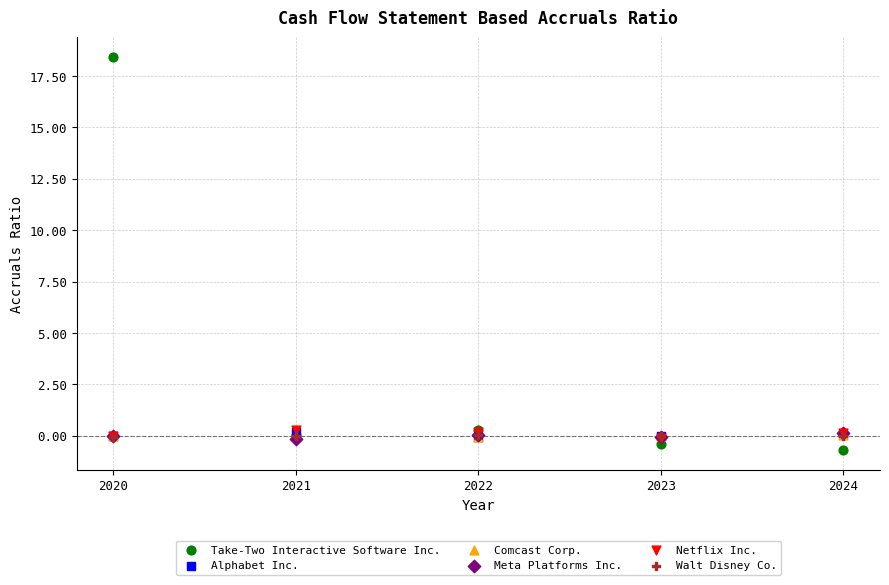

What are all the series names shown in the legend?

Take-Two Interactive Software Inc., Alphabet Inc., Comcast Corp., Meta Platforms Inc., Netflix Inc., Walt Disney Co.